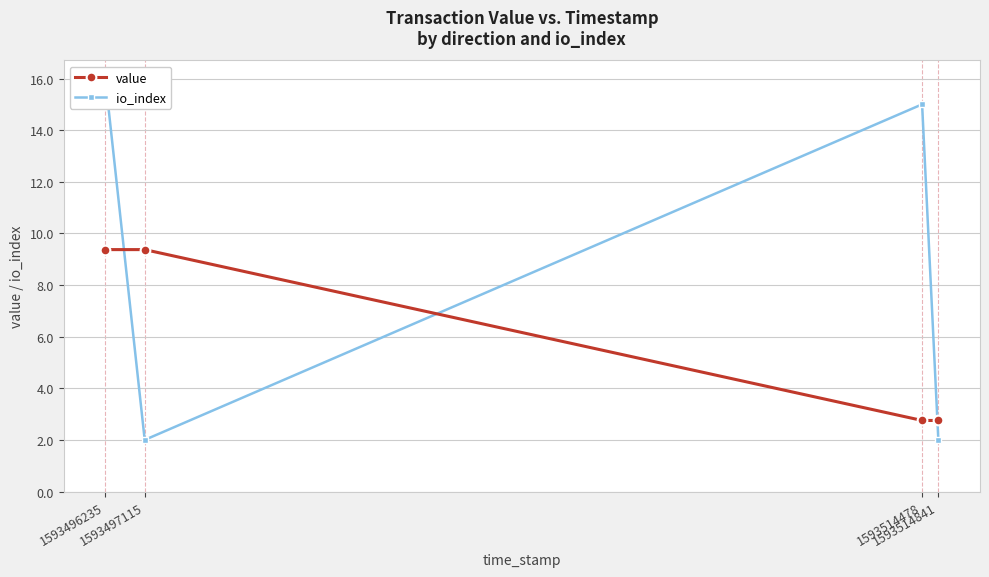

Reading left to right, transcribe all the data shown in this chart.

value: 9.4	9.4	2.8	2.8
io_index: 16.0	2.0	15.0	2.0